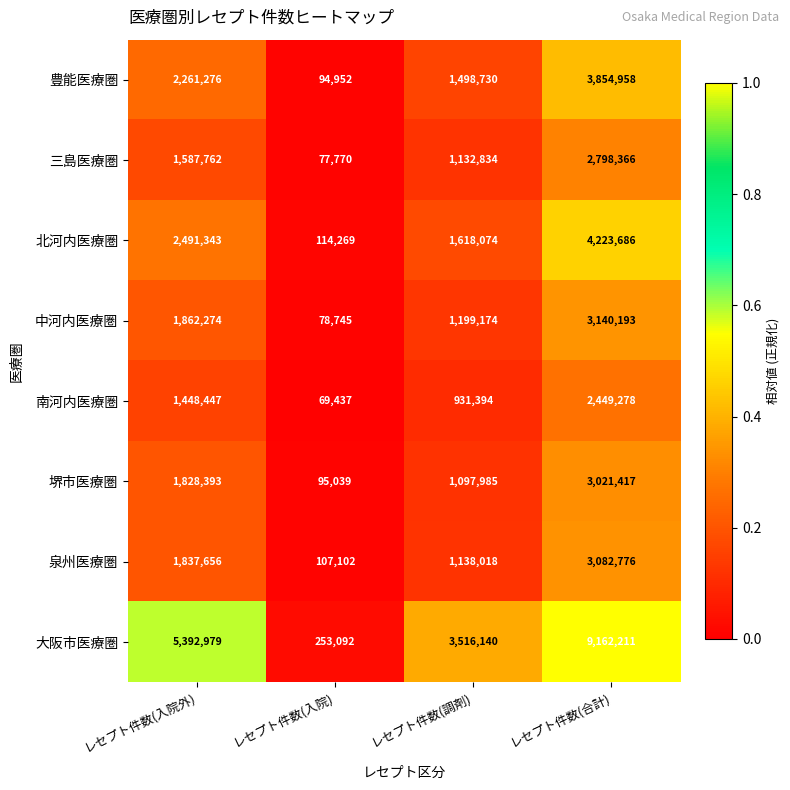

Rank the series by their maximum value, from highest to lowest.

大阪市医療圏, 北河内医療圏, 豊能医療圏, 中河内医療圏, 泉州医療圏, 堺市医療圏, 三島医療圏, 南河内医療圏